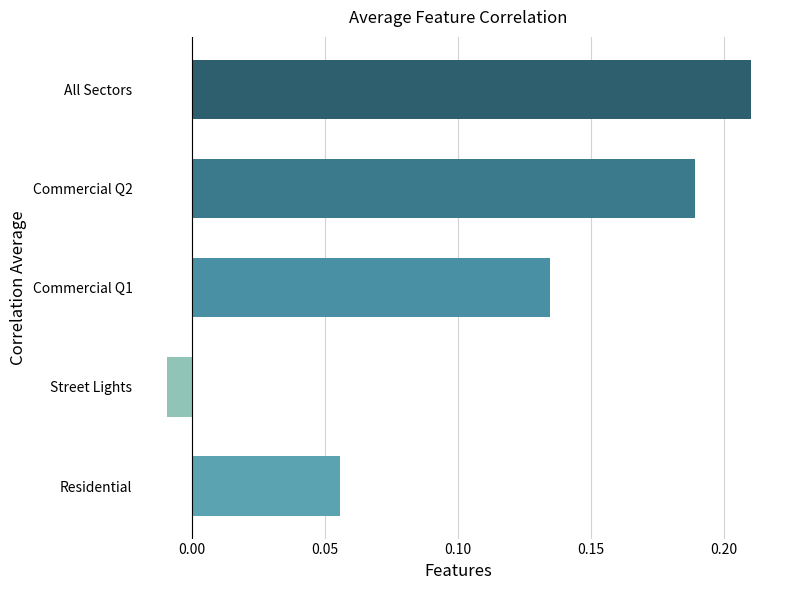

What is the sum of all values?

0.6